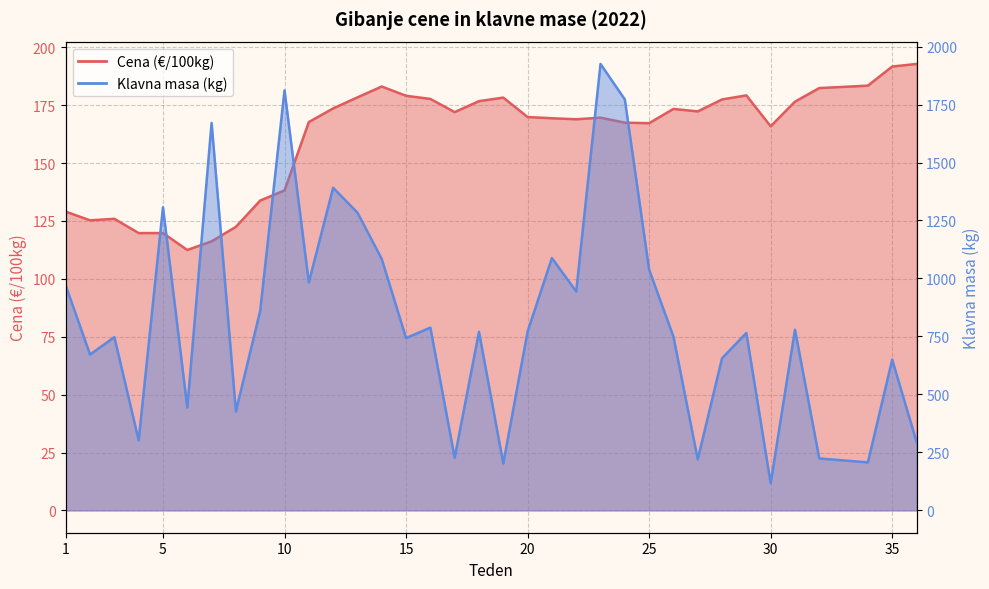

What is the value of the Cena (EUR/100kg) point at the 2nd from the left?

125.3